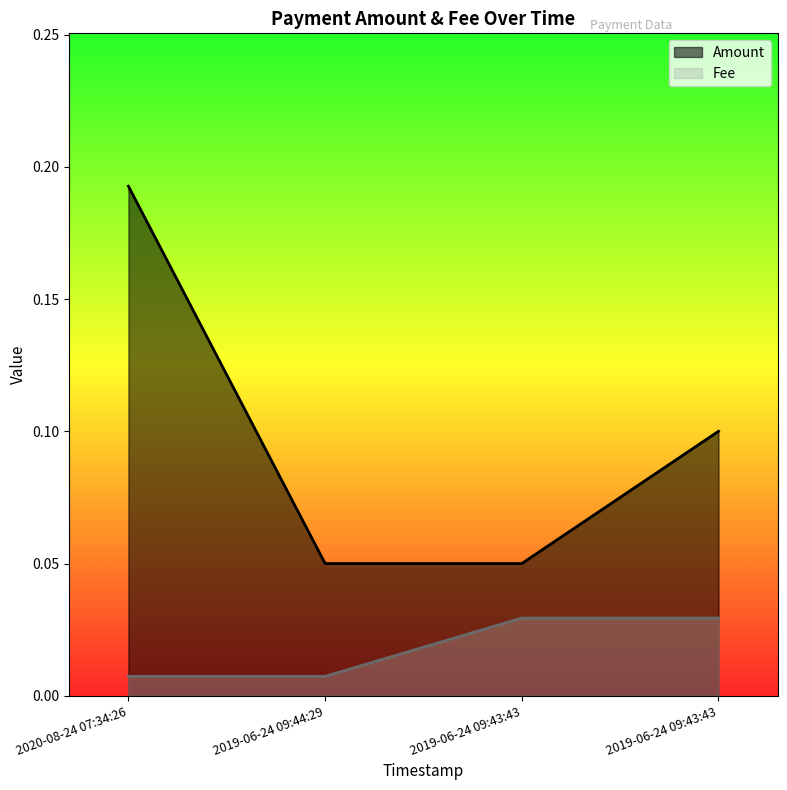

True or false: Amount has more than 2 points higher than both neighbors.

False